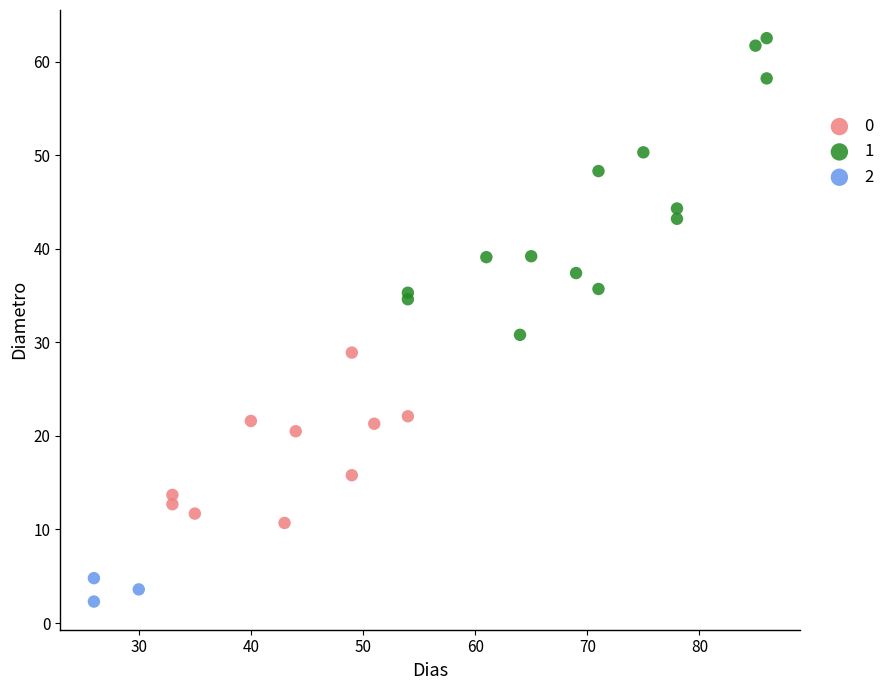

Which series has the widest spread of Y values?

1